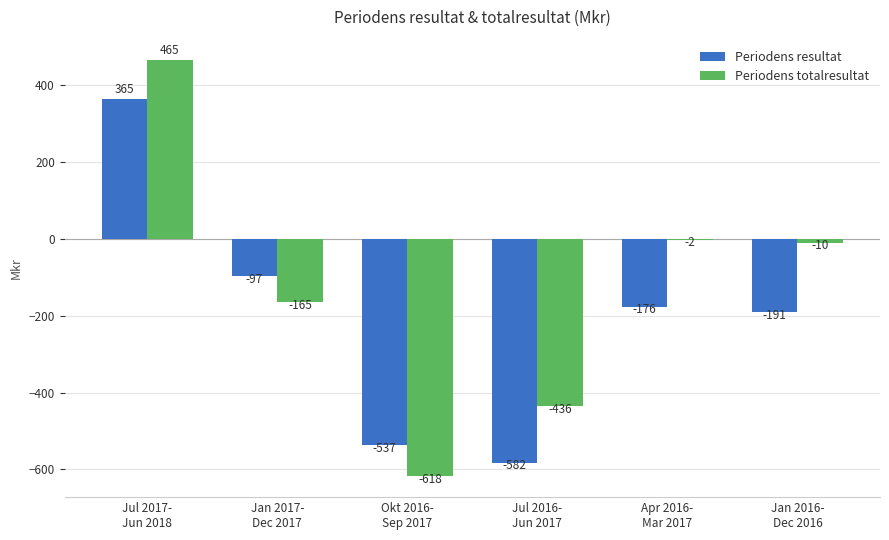

What is the spread (max minus min) of values at Jul 2016-
Jun 2017?

146